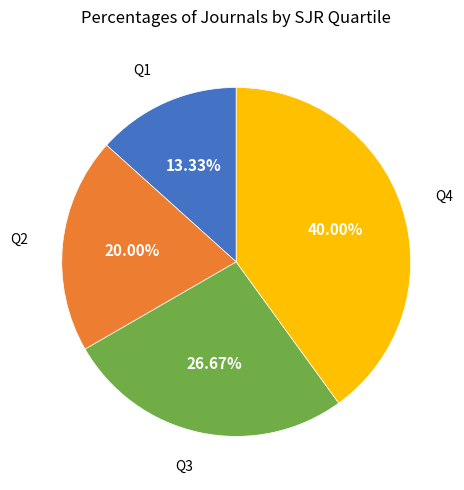

Does any single category account for the majority?

No